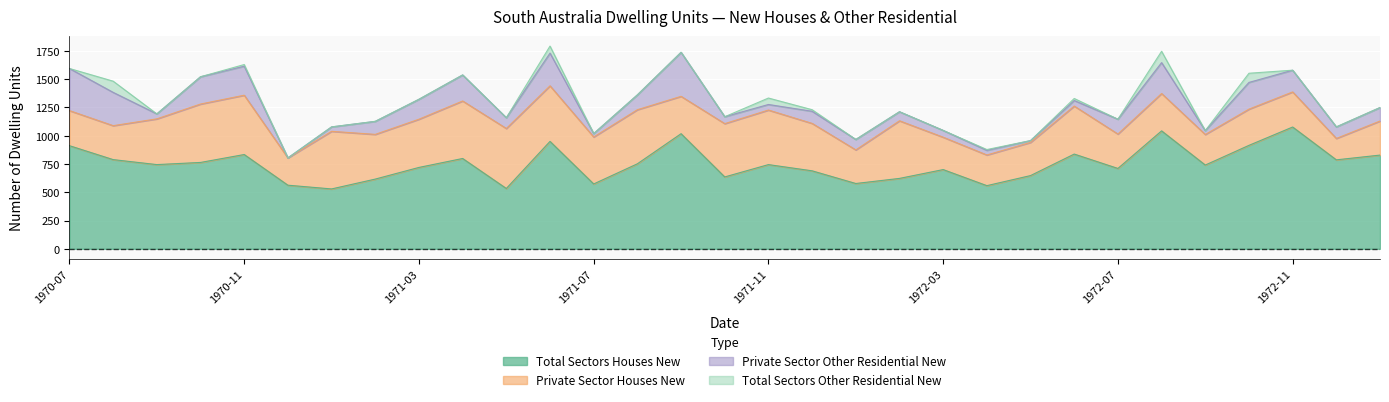

What position from the left is 1972-10?

28